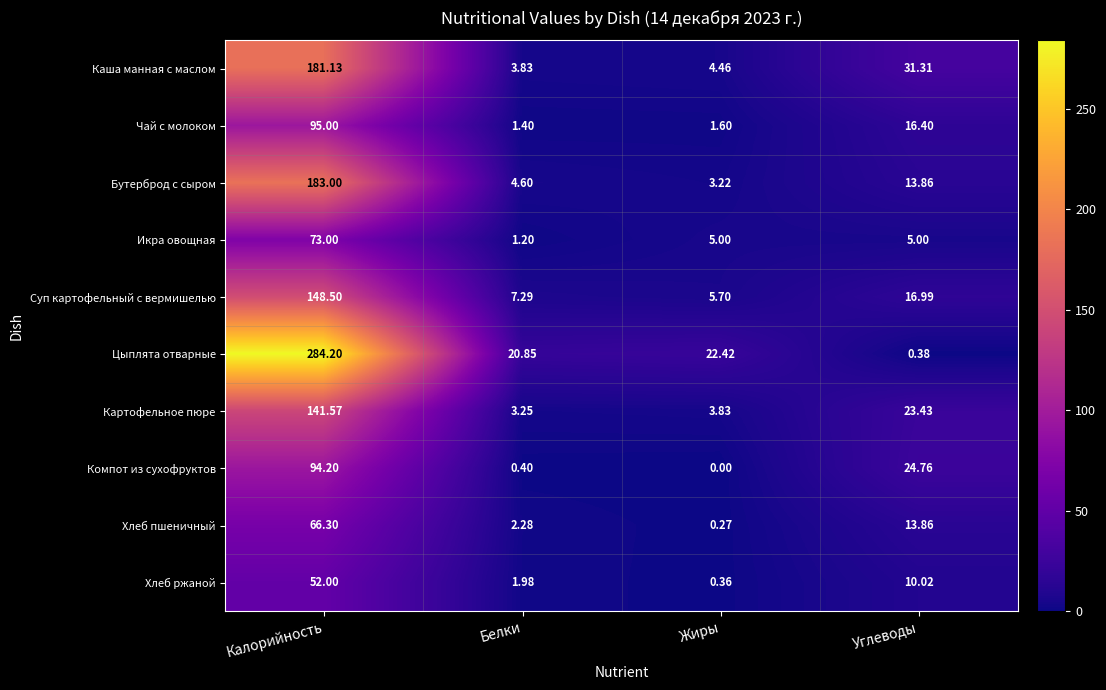

Which category has the lowest value across all series?

Жиры